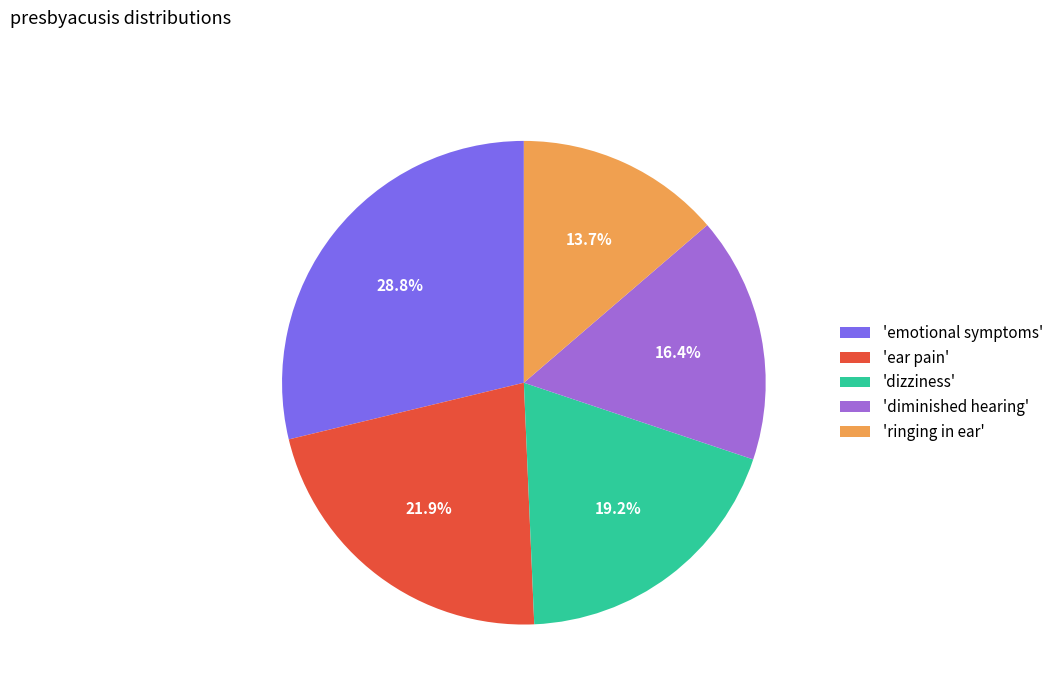

What percentage do 'emotional symptoms' and 'diminished hearing' together represent?

45.2%